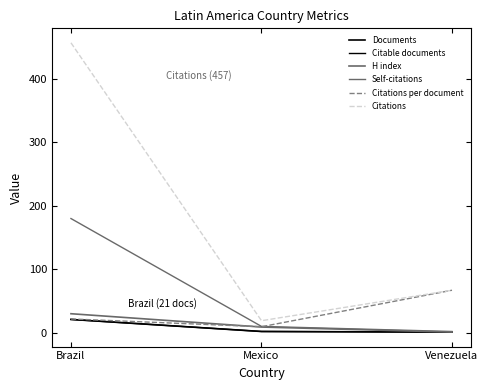

What is the smallest value displayed?

1.0